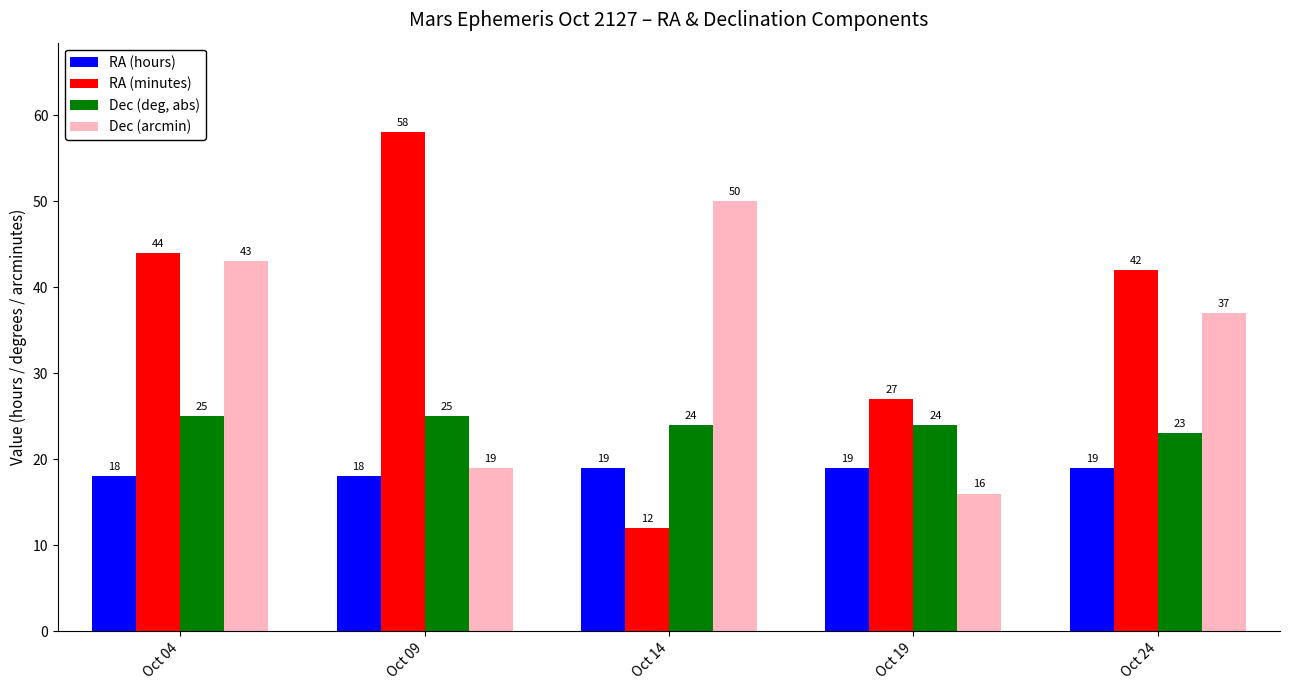

What is the difference between the maximum and minimum values in the Dec (deg, abs) series?

2